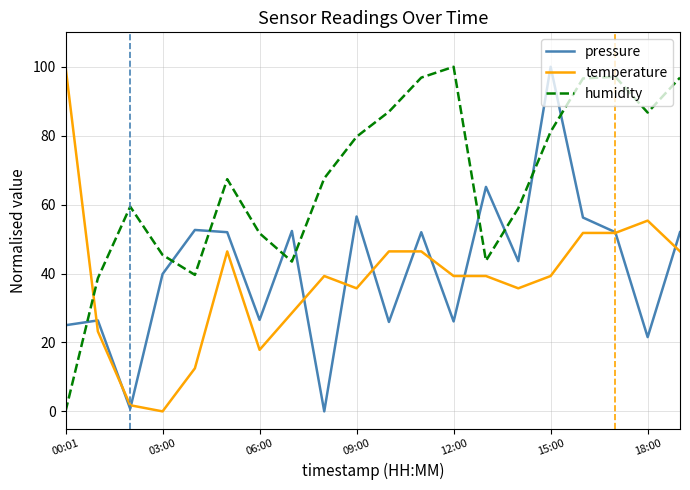

What is the maximum value for humidity?

100.0